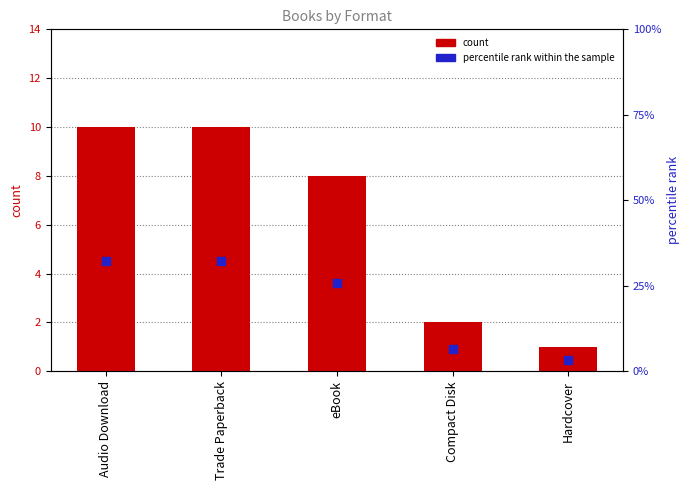

What are all the series names shown in the legend?

count, percentile rank within the sample